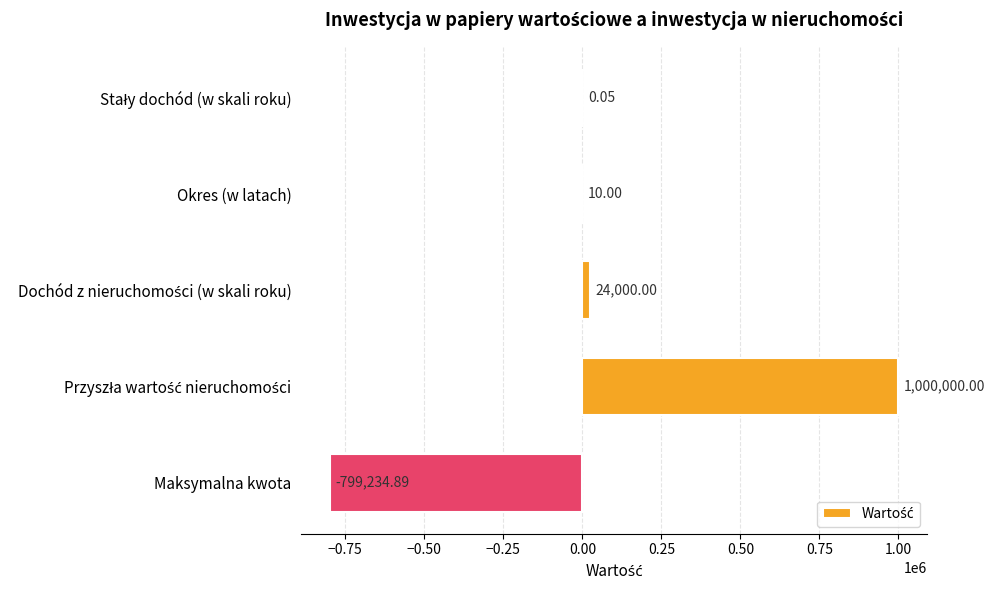

What is the sum of the values at Okres (w latach) and Maksymalna kwota?

-799224.9